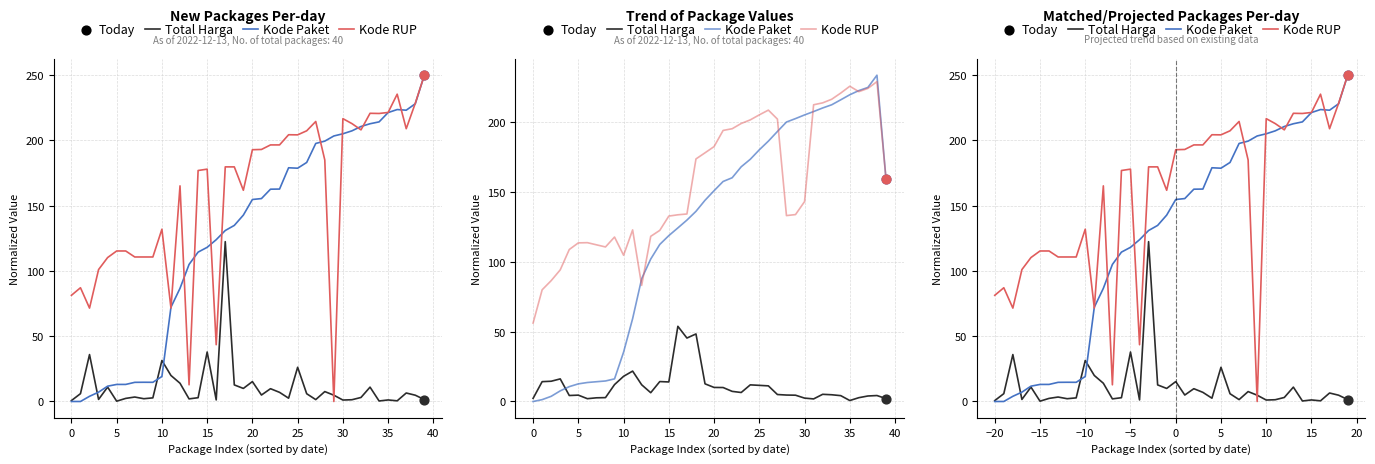

Which series has the widest spread of Y values?

Kode Paket